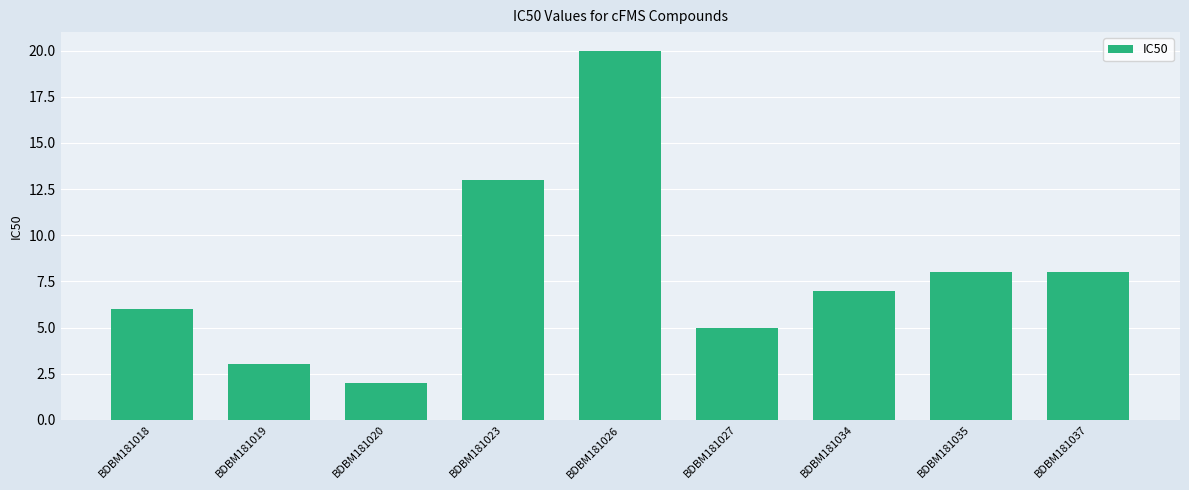

What is the value of the 1st bar from the left?

6